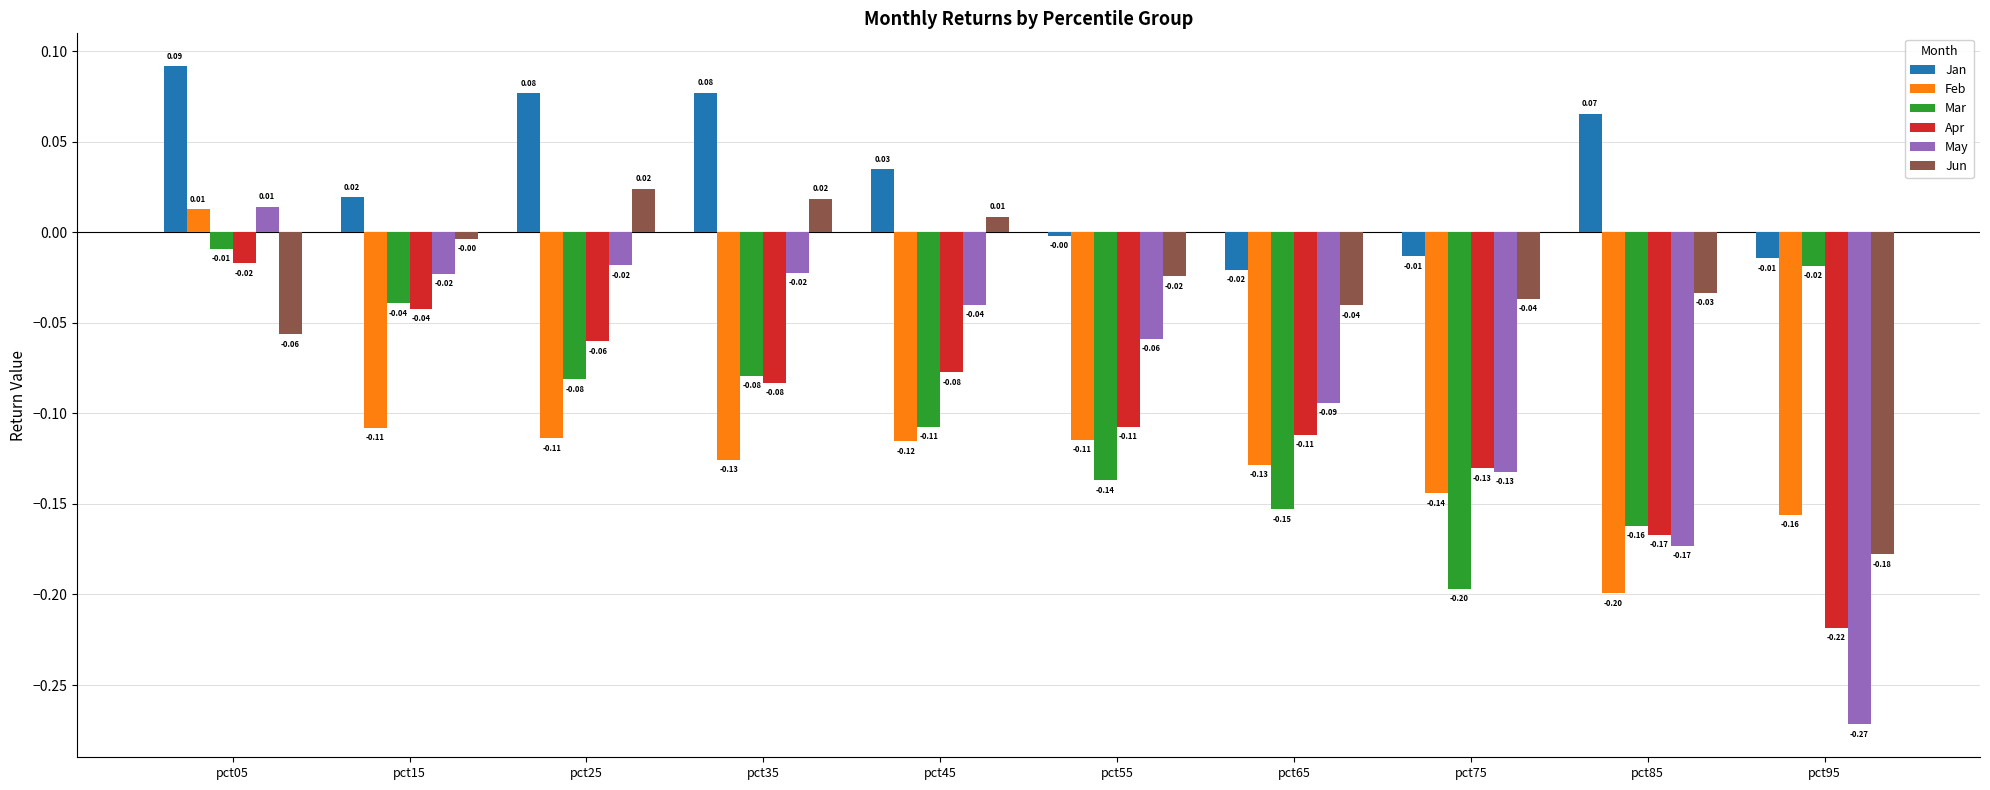

How many bars are there in total?

60